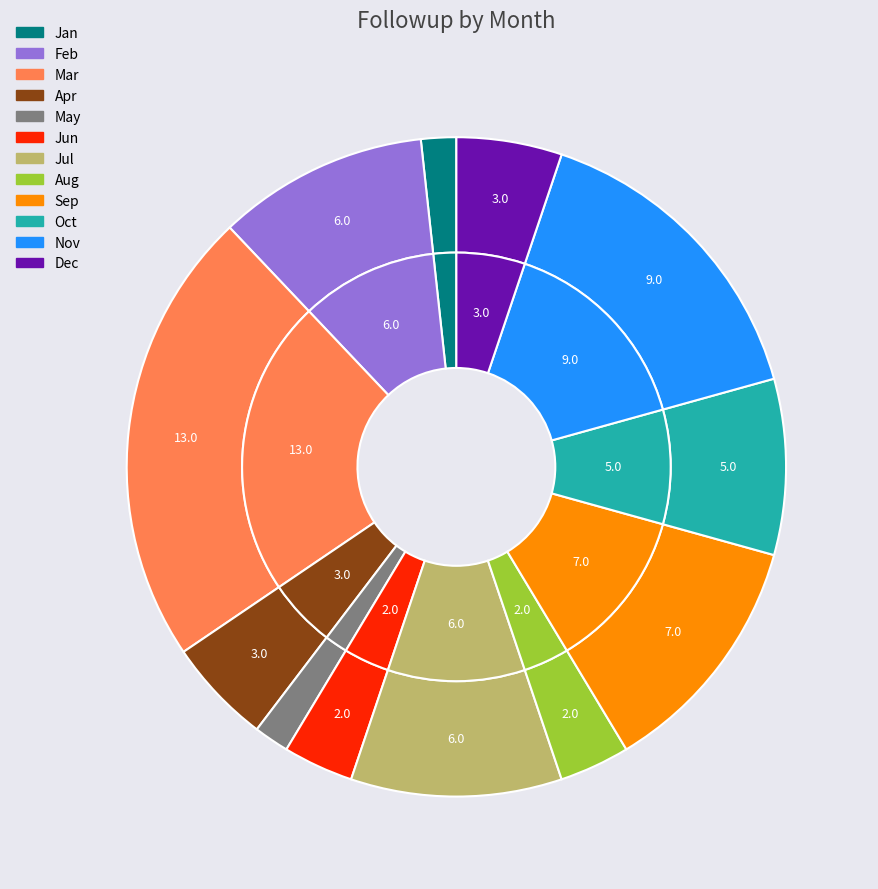

What percentage is the Aug slice, to the nearest percent?

3%